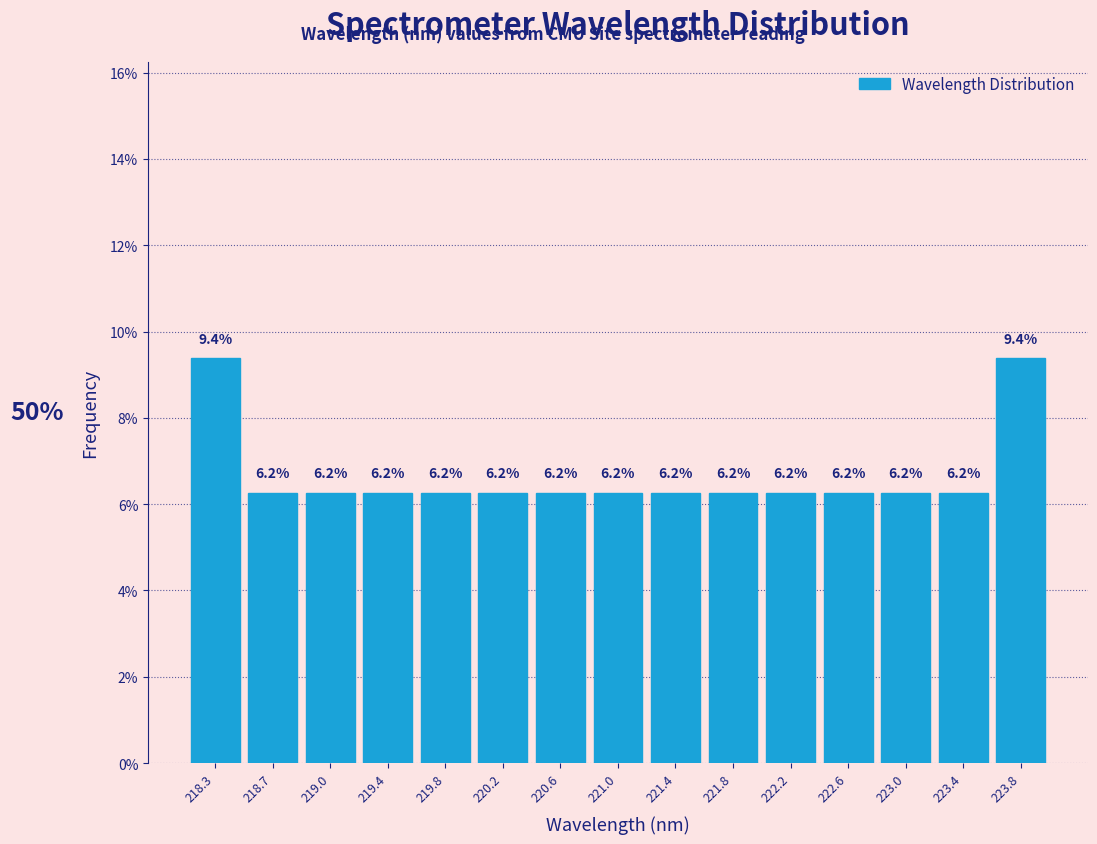

Reading left to right, transcribe this chart: for each bar, give the range it covers on the x-axis and its height. The bar edges are not printed on the chart, so give them approximately, as read against the axis.

218.05 to 218.45: 9.4
218.45 to 218.85: 6.2
218.85 to 219.25: 6.2
219.25 to 219.65: 6.2
219.65 to 220.05: 6.2
220.05 to 220.45: 6.2
220.45 to 220.80: 6.2
220.80 to 221.20: 6.2
221.20 to 221.60: 6.2
221.60 to 222.00: 6.2
222.00 to 222.40: 6.2
222.40 to 222.80: 6.2
222.80 to 223.20: 6.2
223.20 to 223.60: 6.2
223.60 to 224.00: 9.4